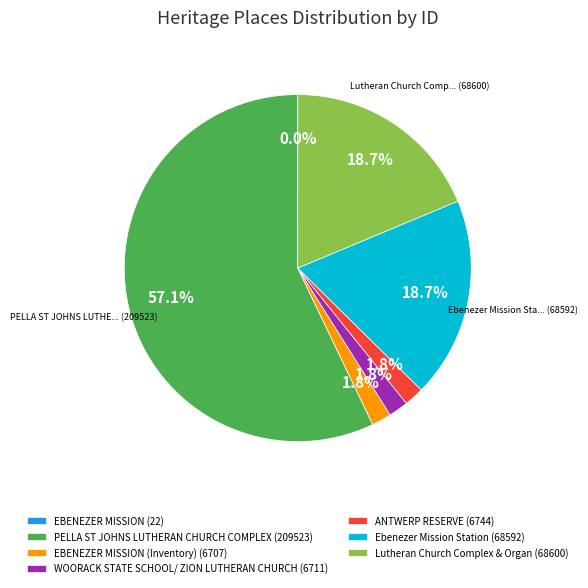

Which category has the biggest portion of the pie?

PELLA ST JOHNS LUTHERAN CHURCH COMPLEX (209523)